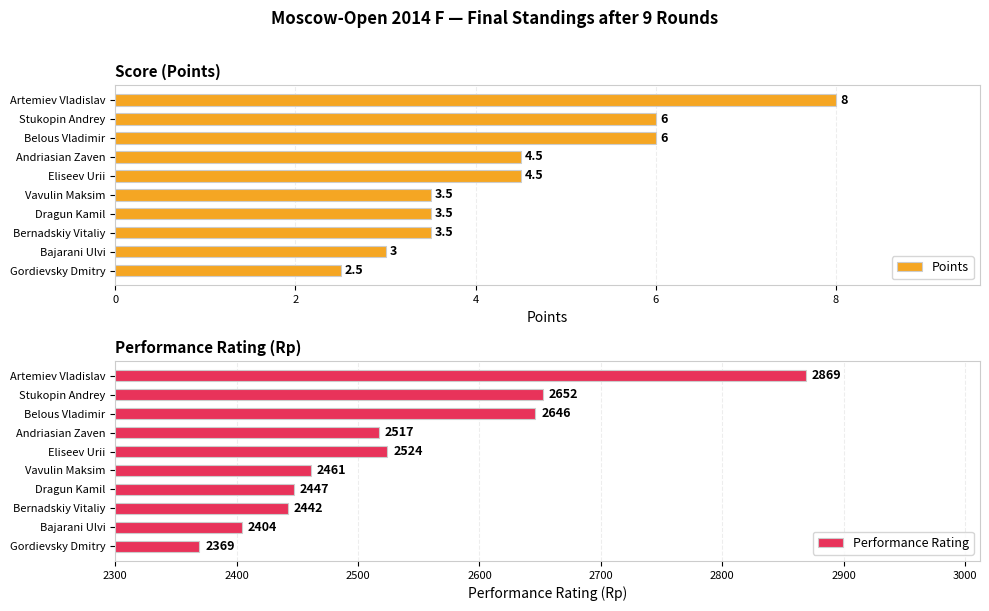

At which label does Points reach its minimum?

Gordievsky Dmitry